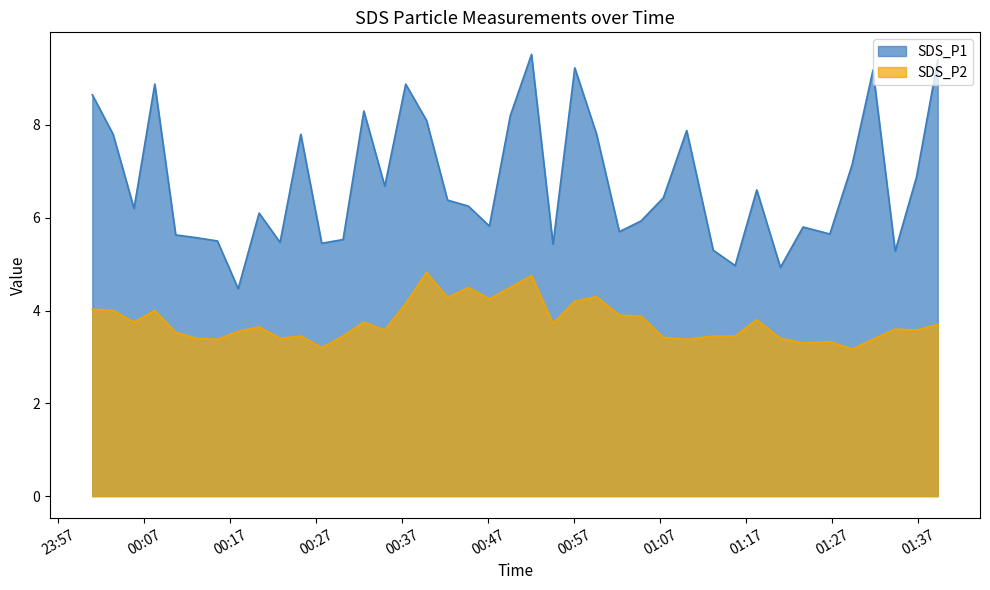

The SDS_P2 series shows 2.1 at 2021/08/01 01:10:07. True or false?

False